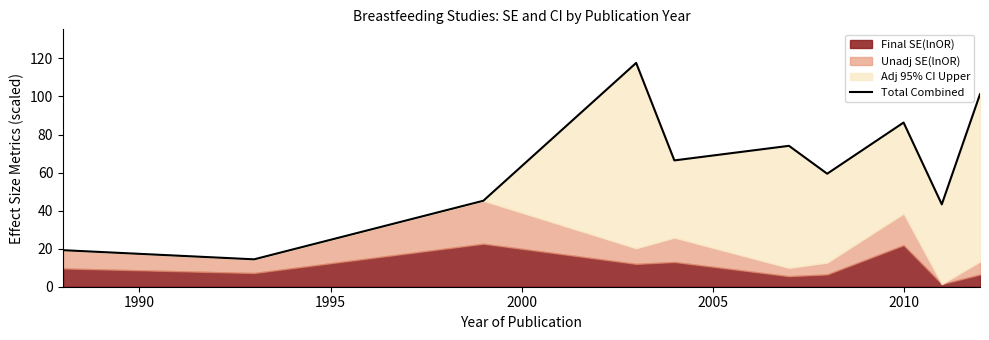

What is the difference between the maximum and minimum values?

103.2